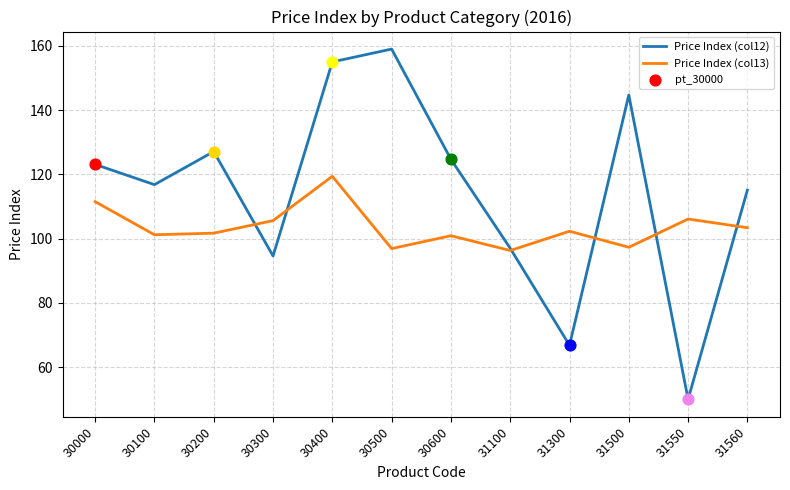

At how many categories does at least one series exceed 139?

3